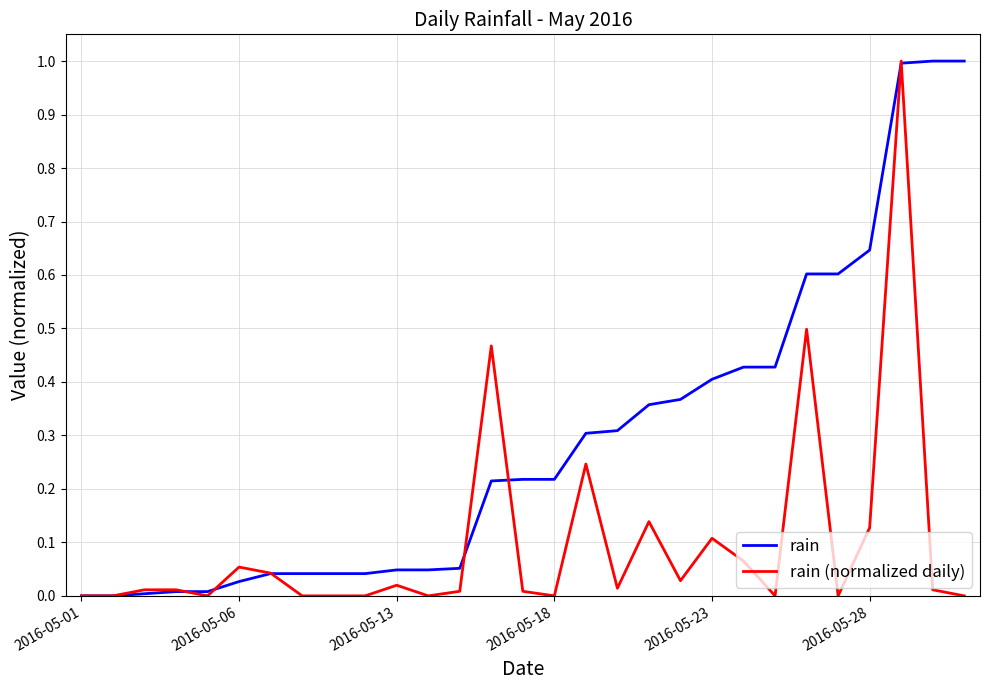

List the series in order of their overall mean, highest first.

rain, rain (normalized daily)